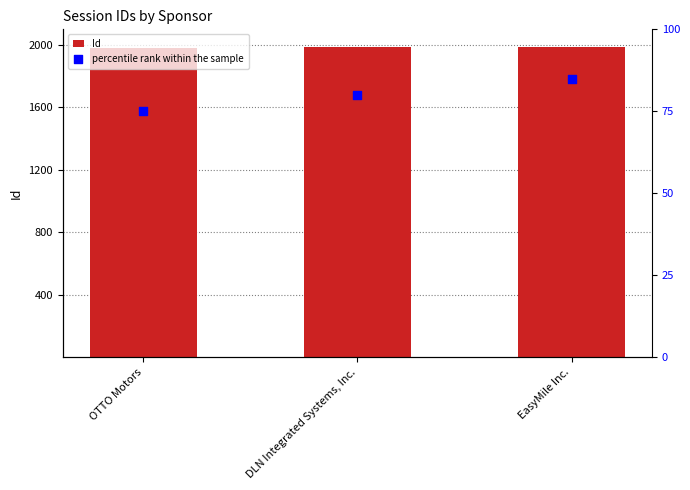

At which category is the sum across all series the highest?

EasyMile Inc.